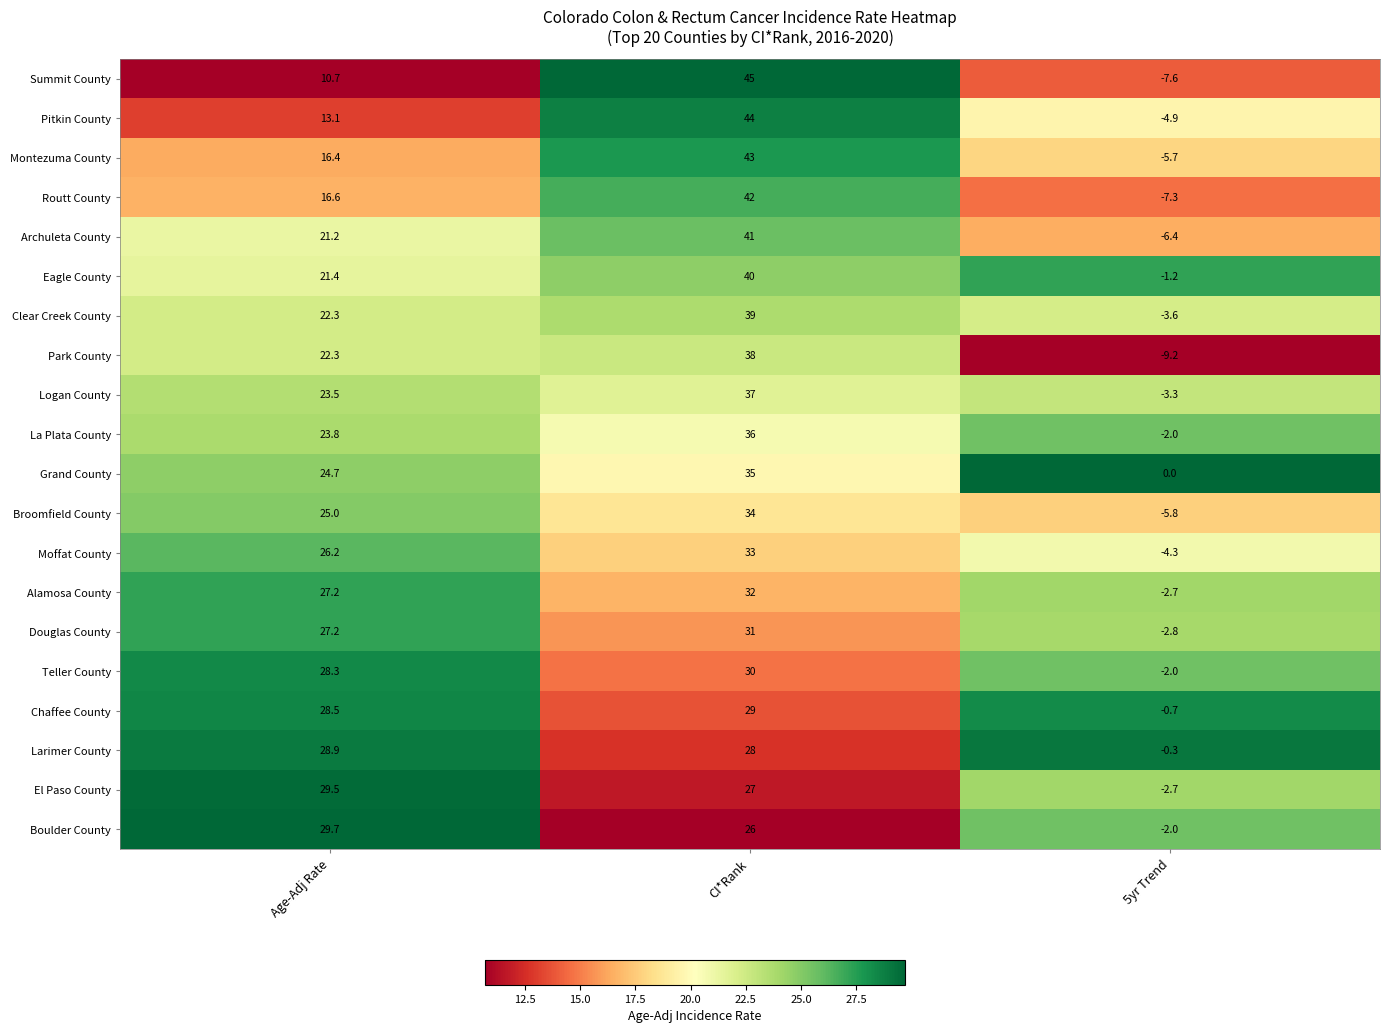

Read the Teller County value at Age-Adj Rate.

28.3